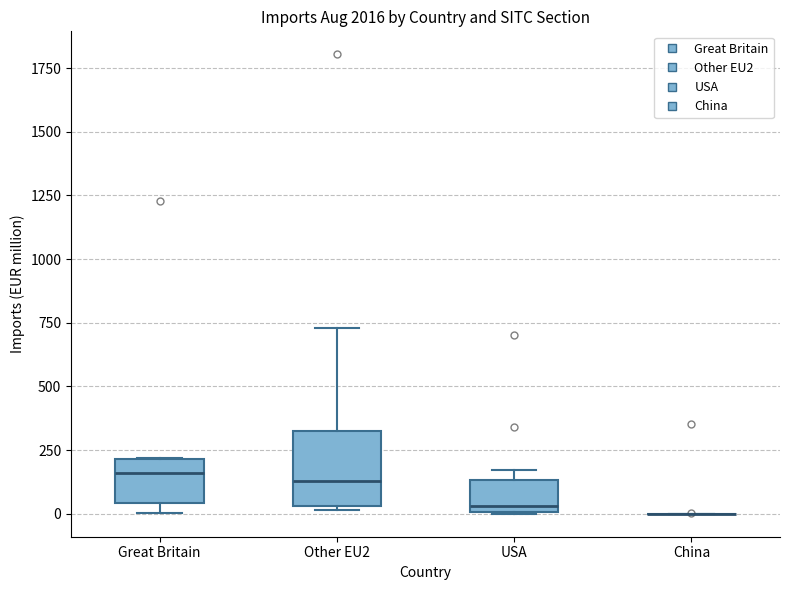

Reading left to right, transcribe this box plot: for each box, give where its median line is, the range the box spans, and where its two whiskers end, as read against the y-axis. The values are not printed on the chart, so give them approximately, as read against the axis.

Great Britain: median 150, box 50 to 200, whiskers 0 to 200
Other EU2: median 150, box 50 to 300, whiskers 0 to 750
USA: median 50, box 0 to 150, whiskers 0 to 150 (just above the box's upper edge)
China: box collapsed to a line at 0, whiskers 0 to 0